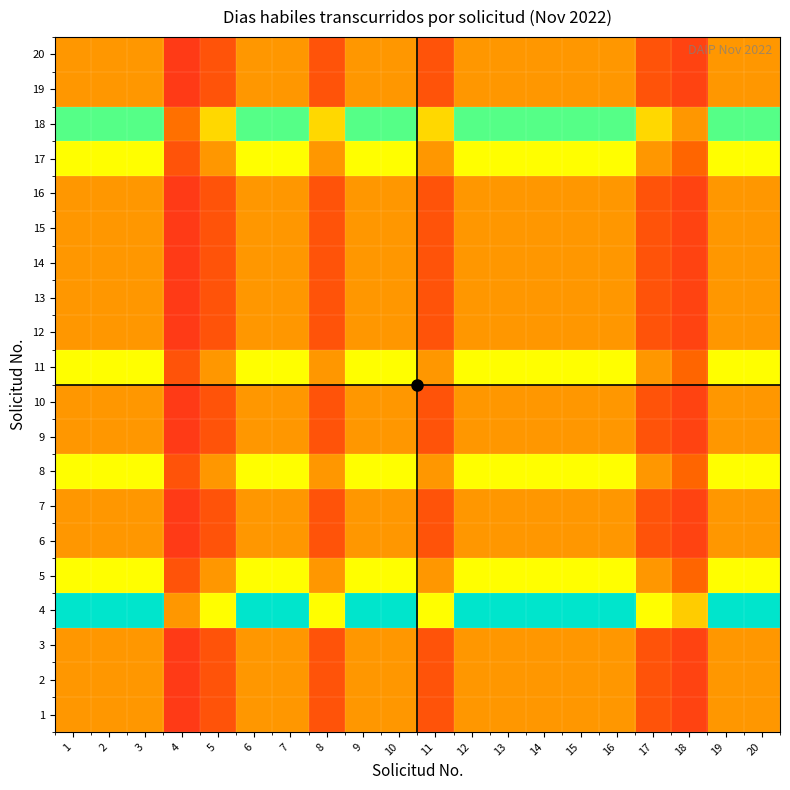

At how many categories does at least one series exceed 0?

20